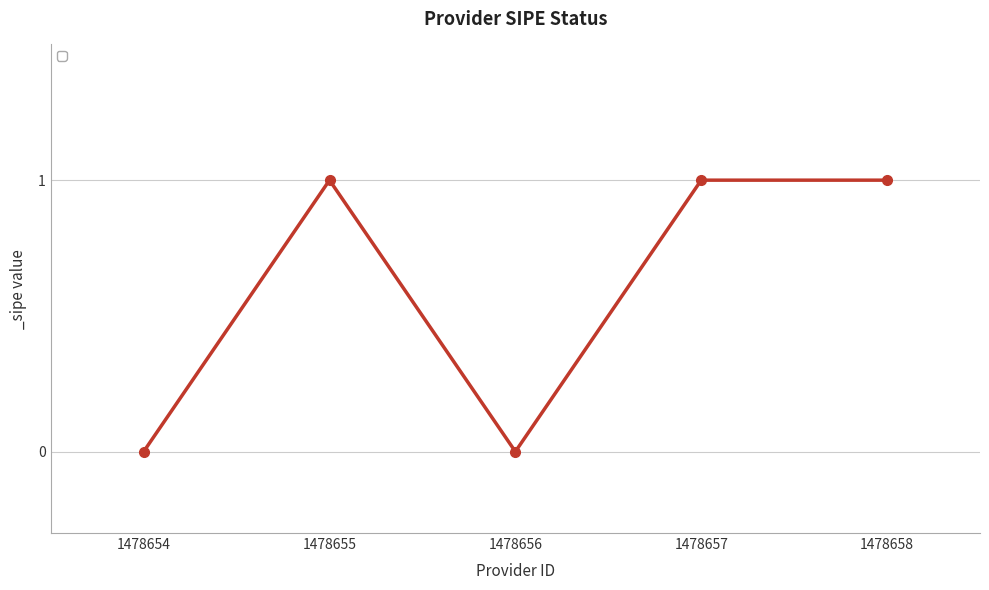

Where is the first local maximum?

1478655